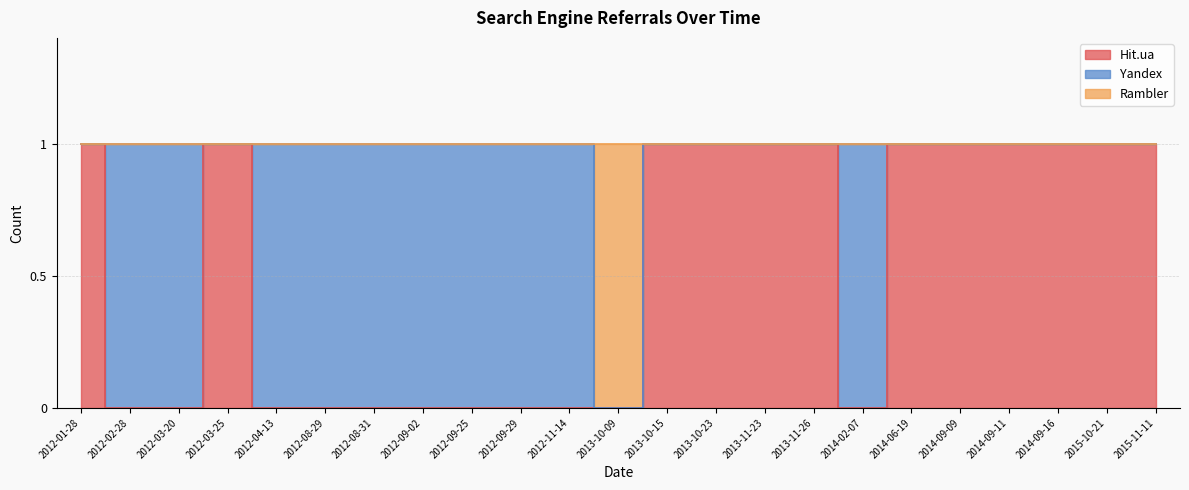

Which label corresponds to the largest value in the chart?

2012-01-28